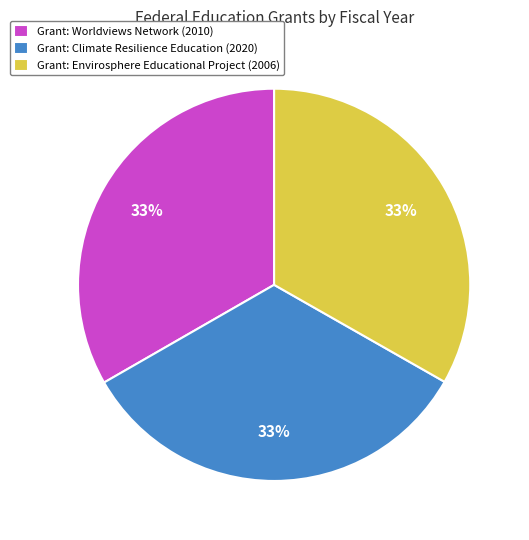

What percentage is the Grant: Worldviews Network (2010) slice, to the nearest percent?

33%